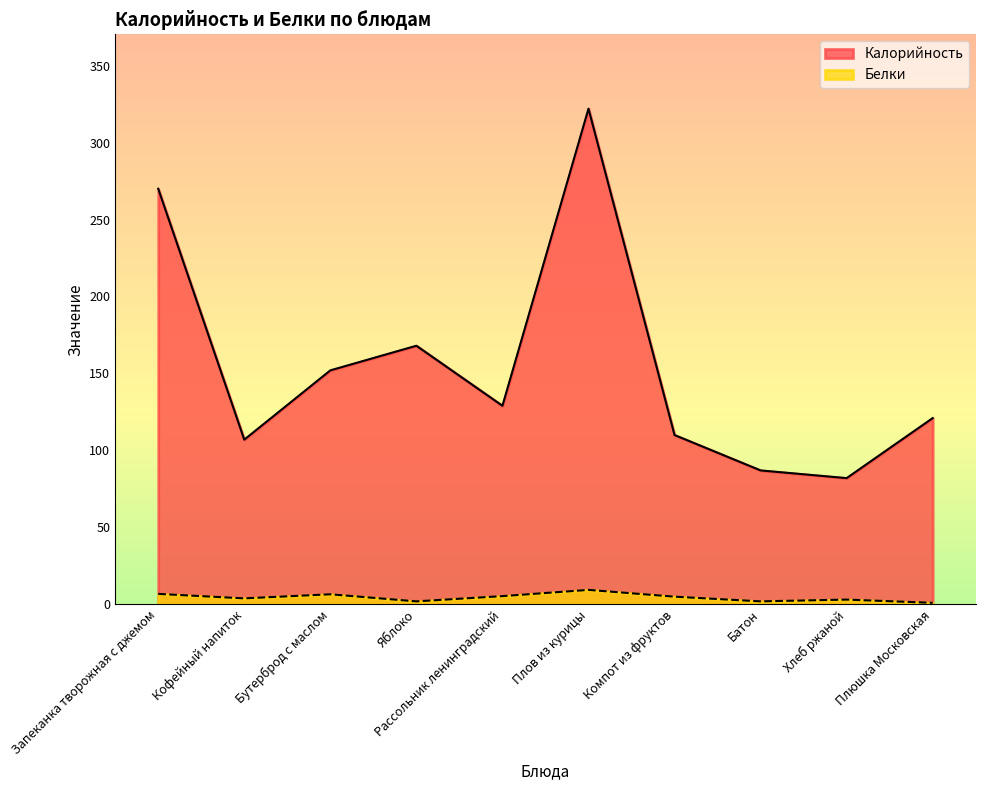

What are all the series names shown in the legend?

Калорийность, Белки